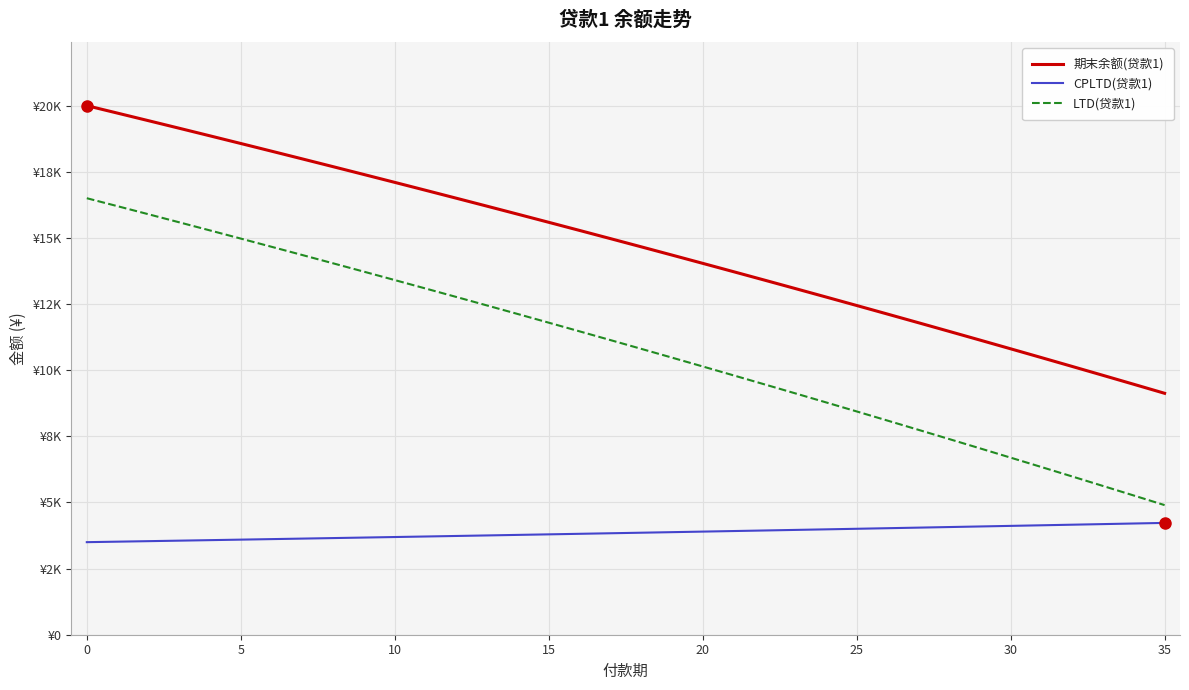

What is the greatest value displayed?

20000.0